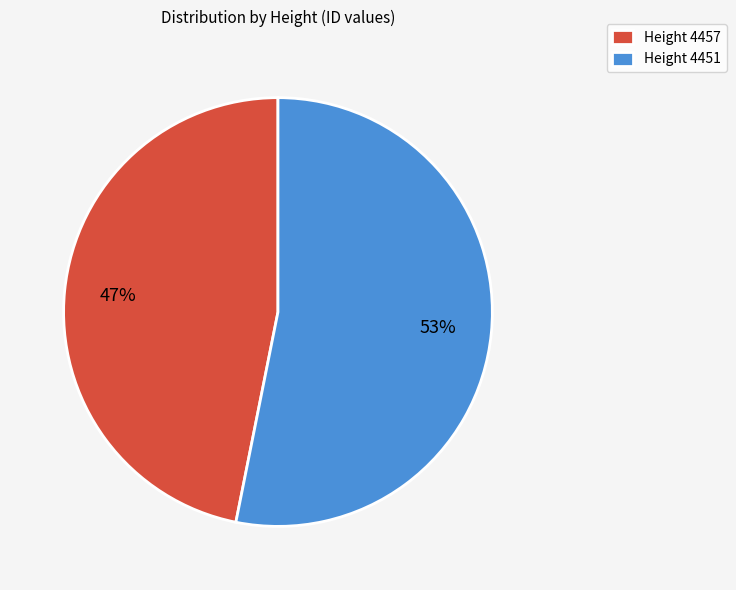

Do Height 4451 and Height 4457 together represent more than half of the pie?

Yes